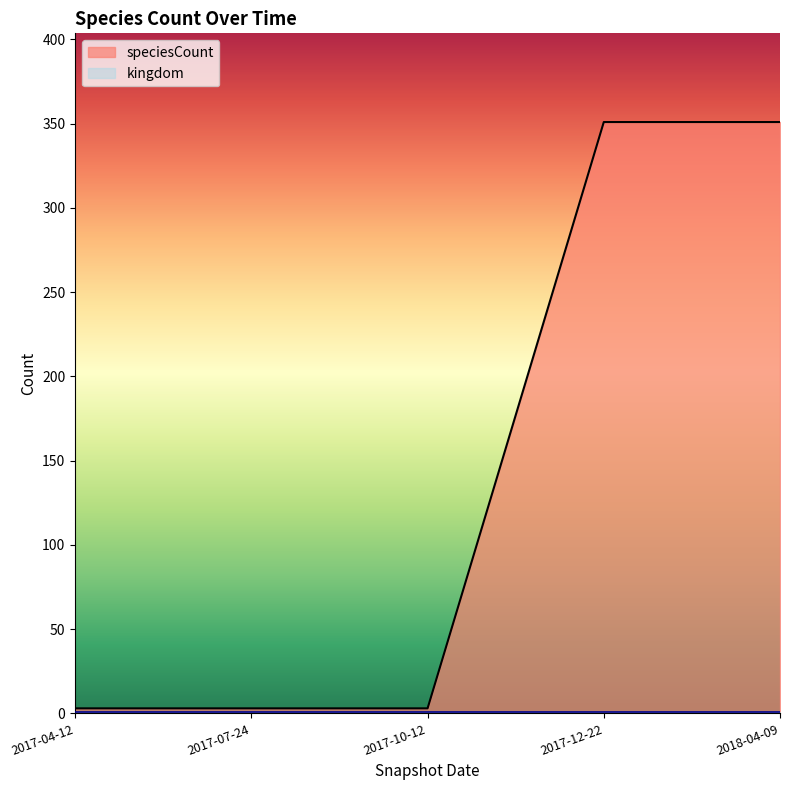

What position from the left is 2017-04-12?

1